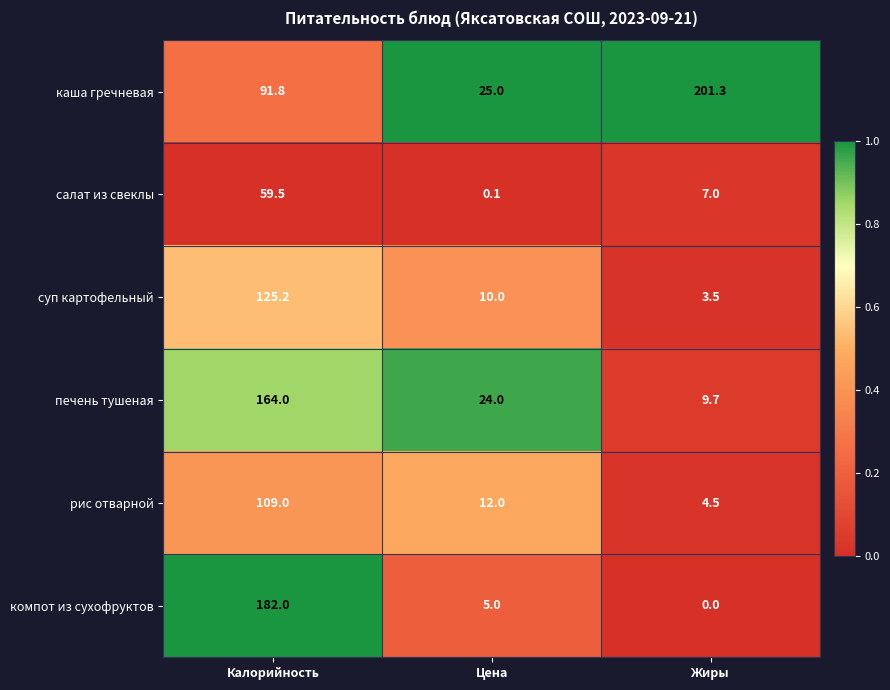

The печень тушеная series shows 3.5 at Жиры. True or false?

False